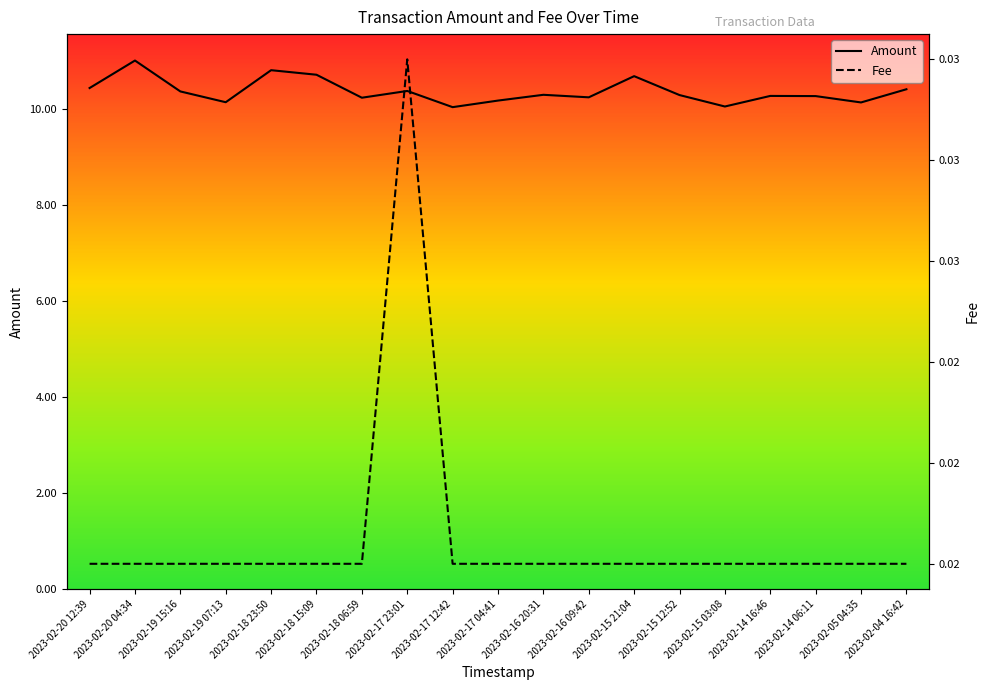

Between 2023-02-15 12:52 and 2023-02-14 06:11, which series saw the biggest shift?

Amount